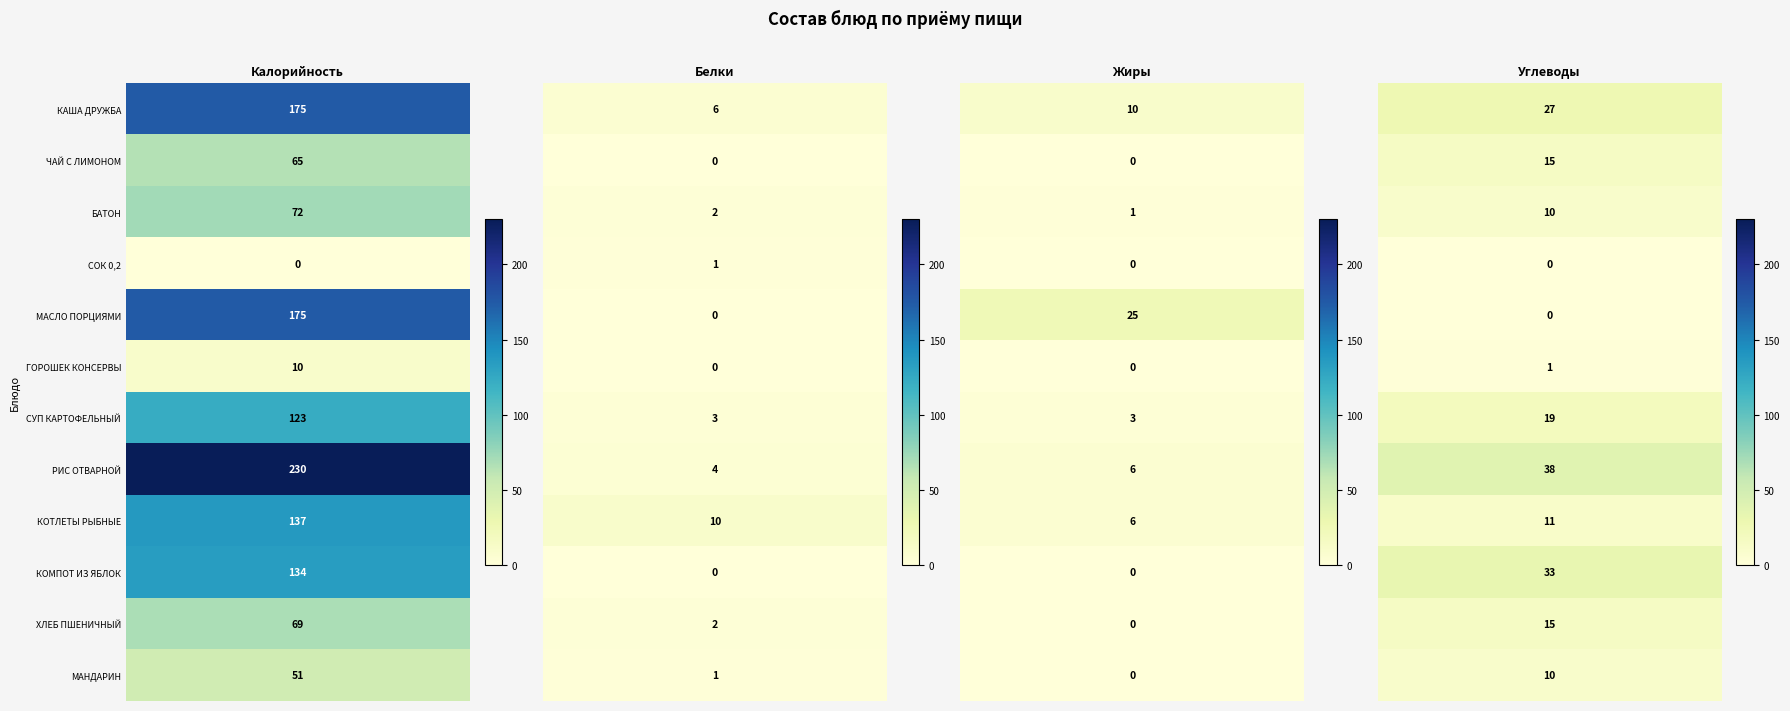

Which series has the largest range (max minus min)?

Калорийность